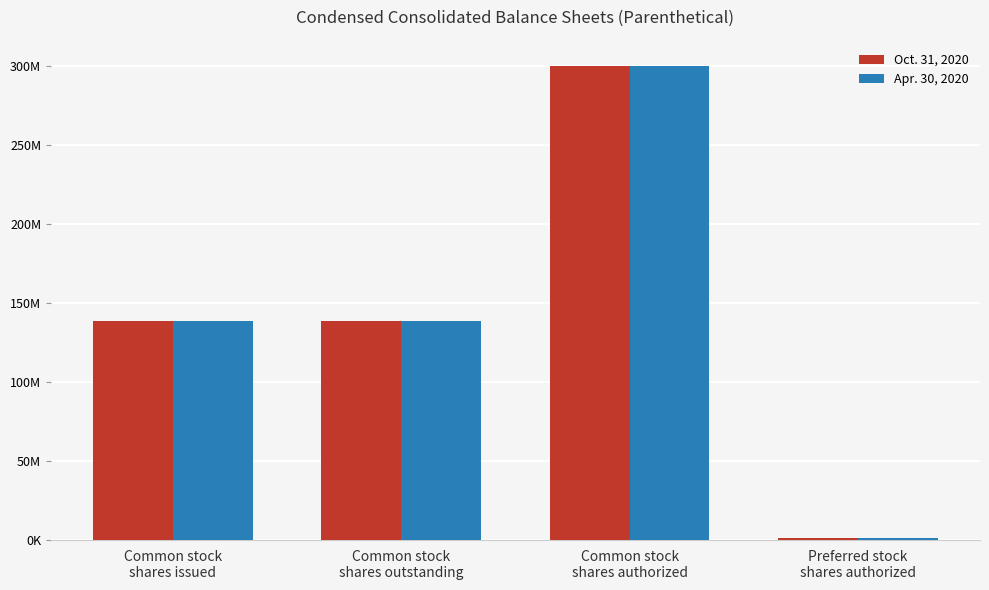

Reading left to right, transcribe all the data shown in this chart.

Oct. 31, 2020: Common stock
shares issued=138964917	Common stock
shares outstanding=138964917	Common stock
shares authorized=300000000	Preferred stock
shares authorized=1000000
Apr. 30, 2020: Common stock
shares issued=138964917	Common stock
shares outstanding=138964917	Common stock
shares authorized=300000000	Preferred stock
shares authorized=1000000